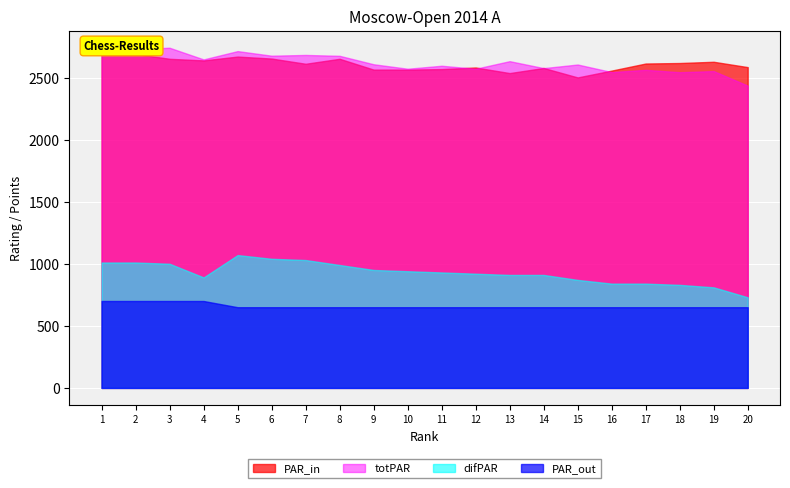

Between 1 and 19, which series saw the biggest shift?

totPAR